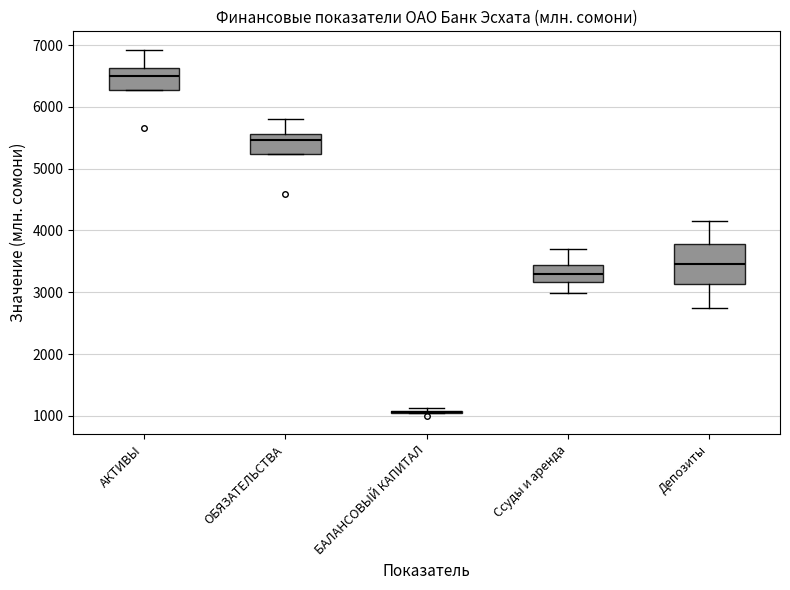

Where does the upper whisker of the box for Депозиты end on the y-axis? The values are not printed on the chart, so give them approximately, as read against the axis.

4100